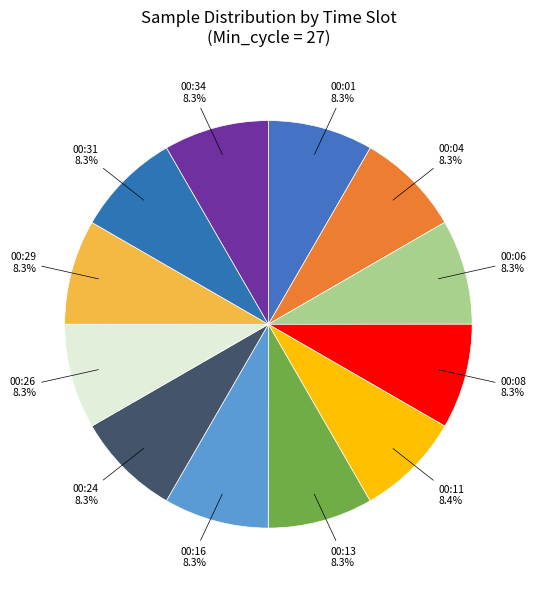

How many slices are in this pie chart?

12